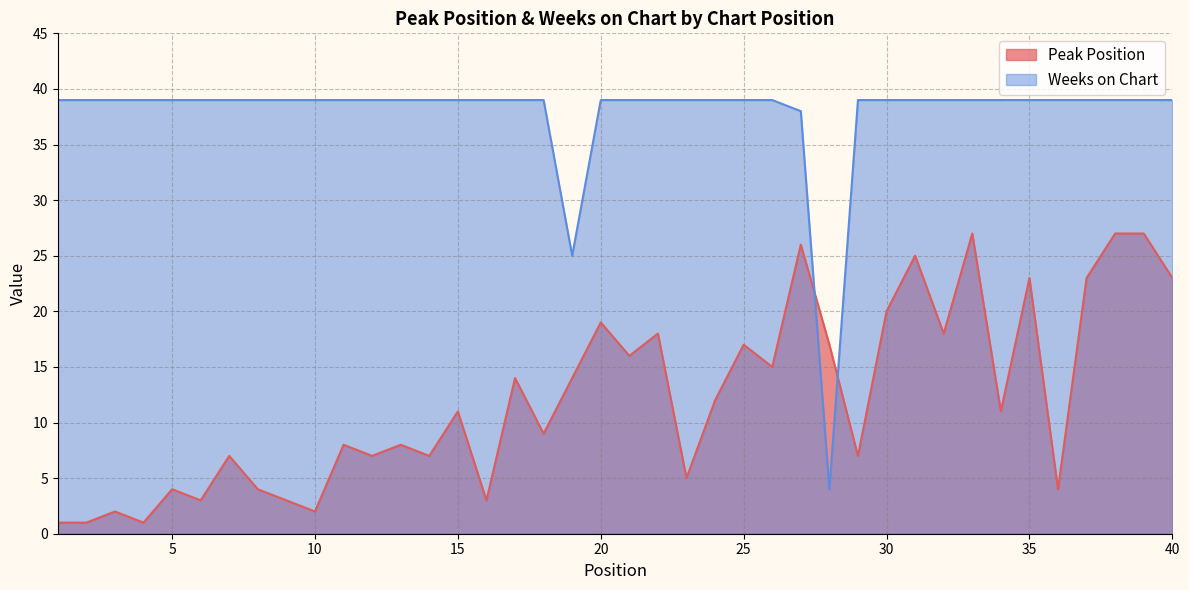

What are all the series names shown in the legend?

Peak Position, Weeks on Chart